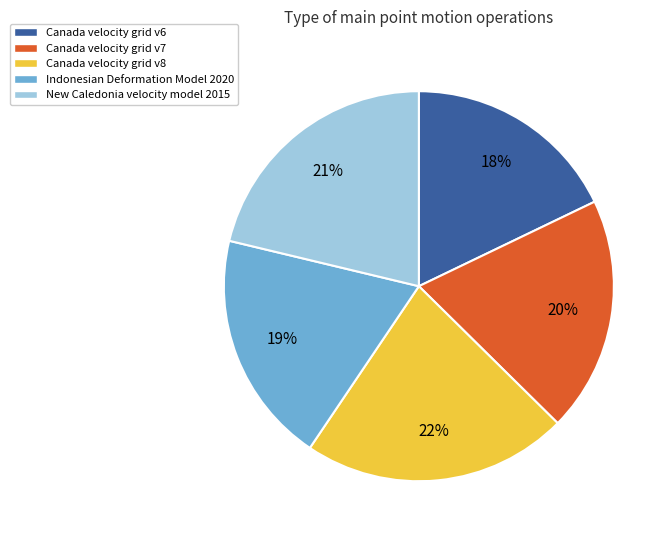

What percentage is the New Caledonia velocity model 2015 slice, to the nearest percent?

21%